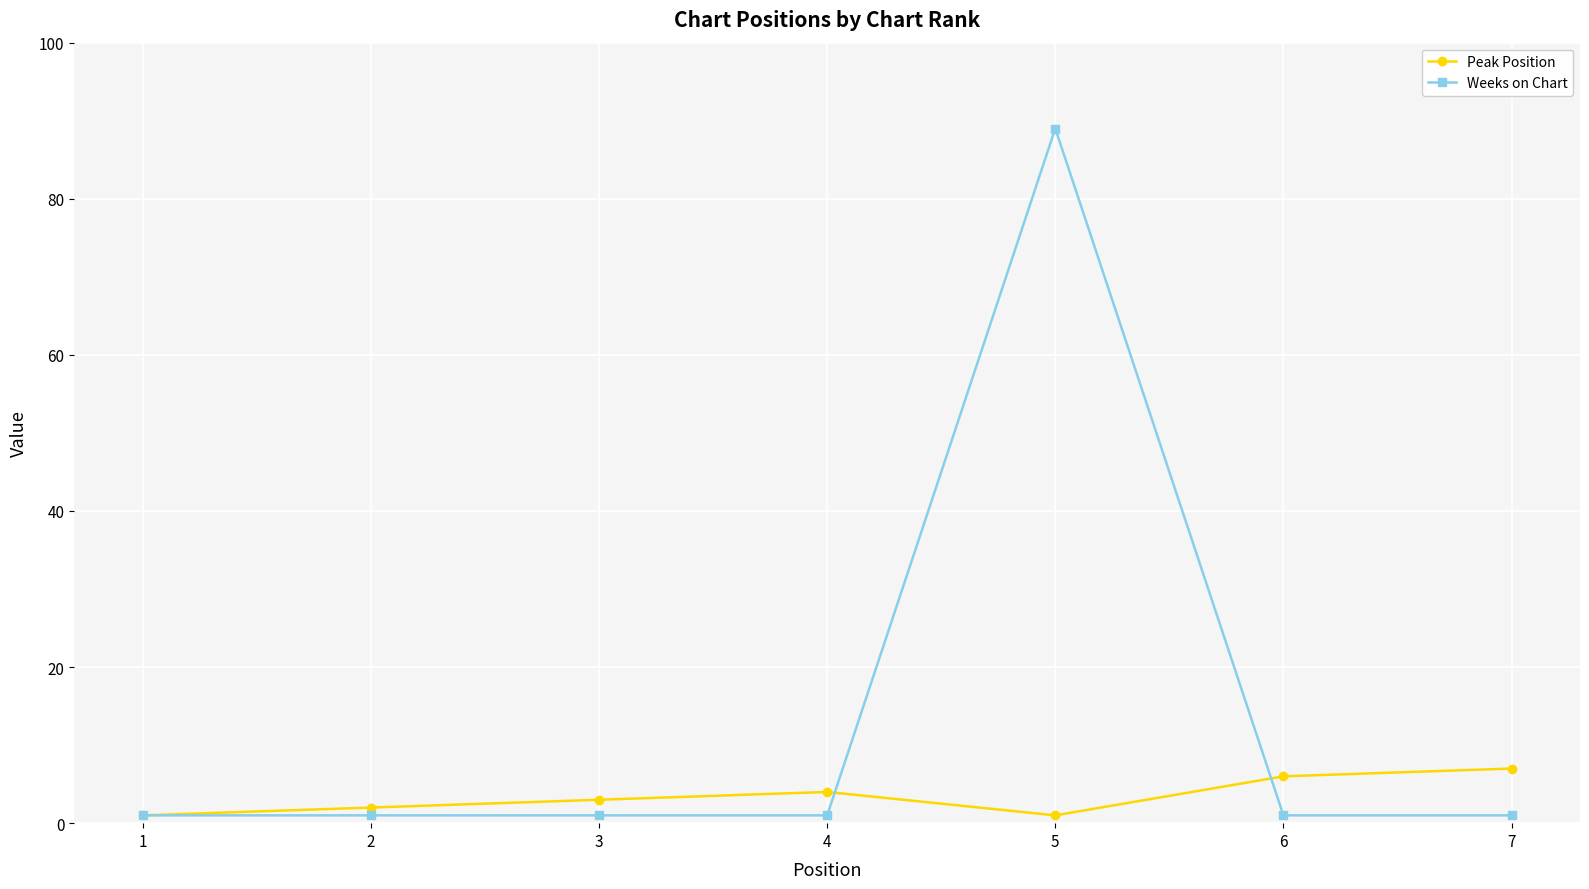

What is the minimum value shown in the chart?

1